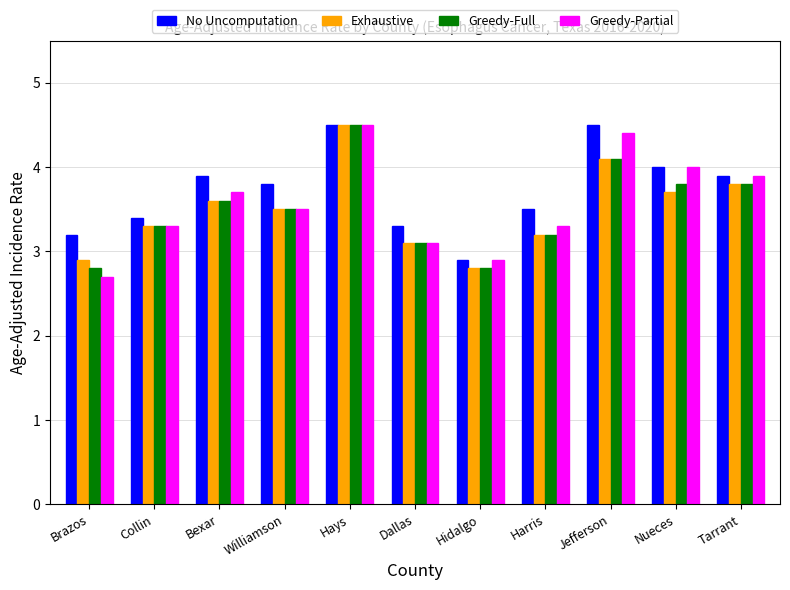

What is the difference between the second highest and second lowest values in the Greedy-Full series?

1.3